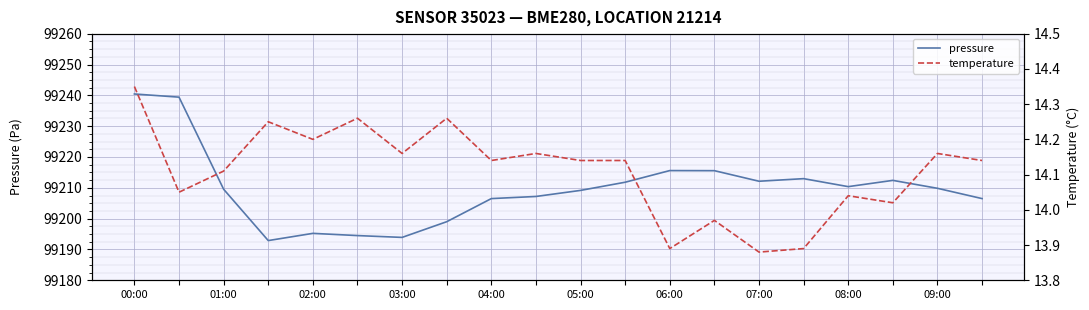

Rank the categories by pressure value from lowest to highest.

03:00, 06:00, 05:00, 04:00, 07:00, 08:00, 19, 09:00, 10, 02:00, 18, 16, 11, 14, 17, 15, 13, 12, 01:00, 00:00